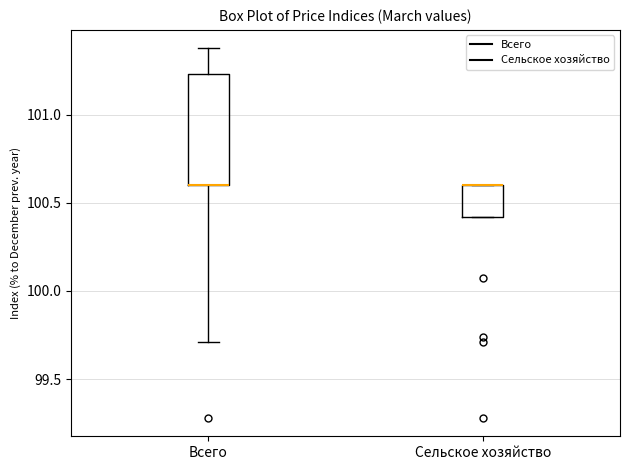

Reading left to right, transcribe this box plot: for each box, give where its median line is, the range the box spans, and where its two whiskers end, as read against the y-axis. The values are not printed on the chart, so give them approximately, as read against the axis.

Всего: median 100.60 (drawn on the box's lower edge), box 100.60 to 101.25, whiskers 99.70 to 101.40
Сельское хозяйство: median 100.60 (drawn on the box's upper edge), box 100.40 to 100.60, whiskers 100.40 to 100.60